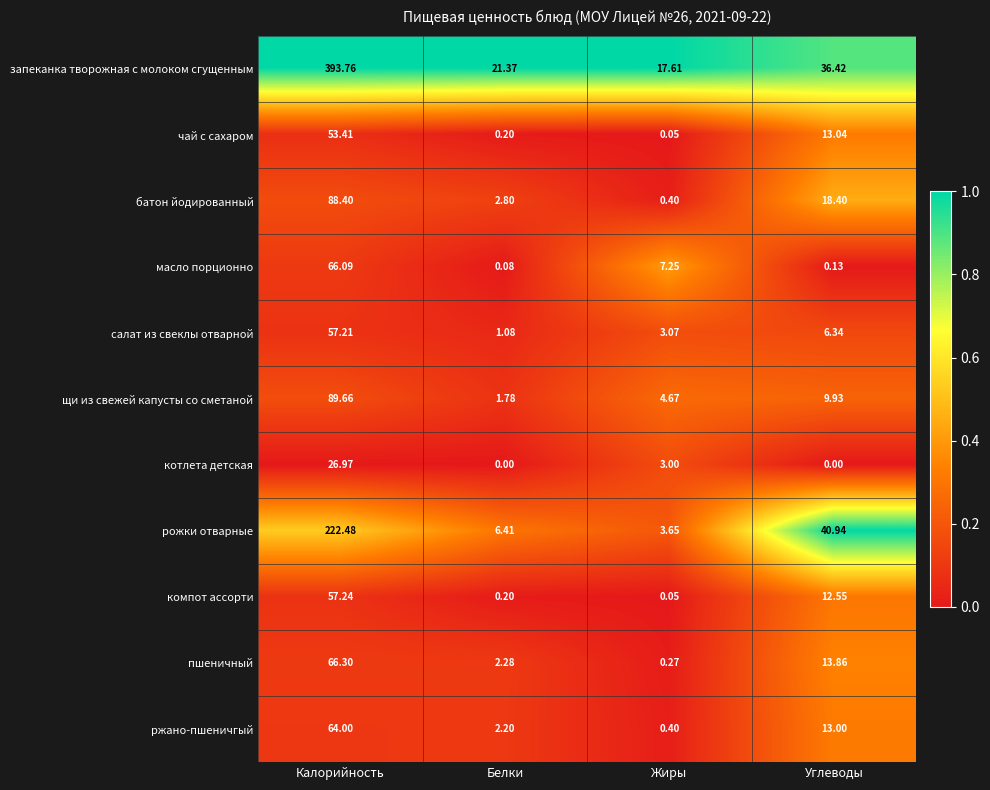

At which category is the sum across all series the highest?

Калорийность